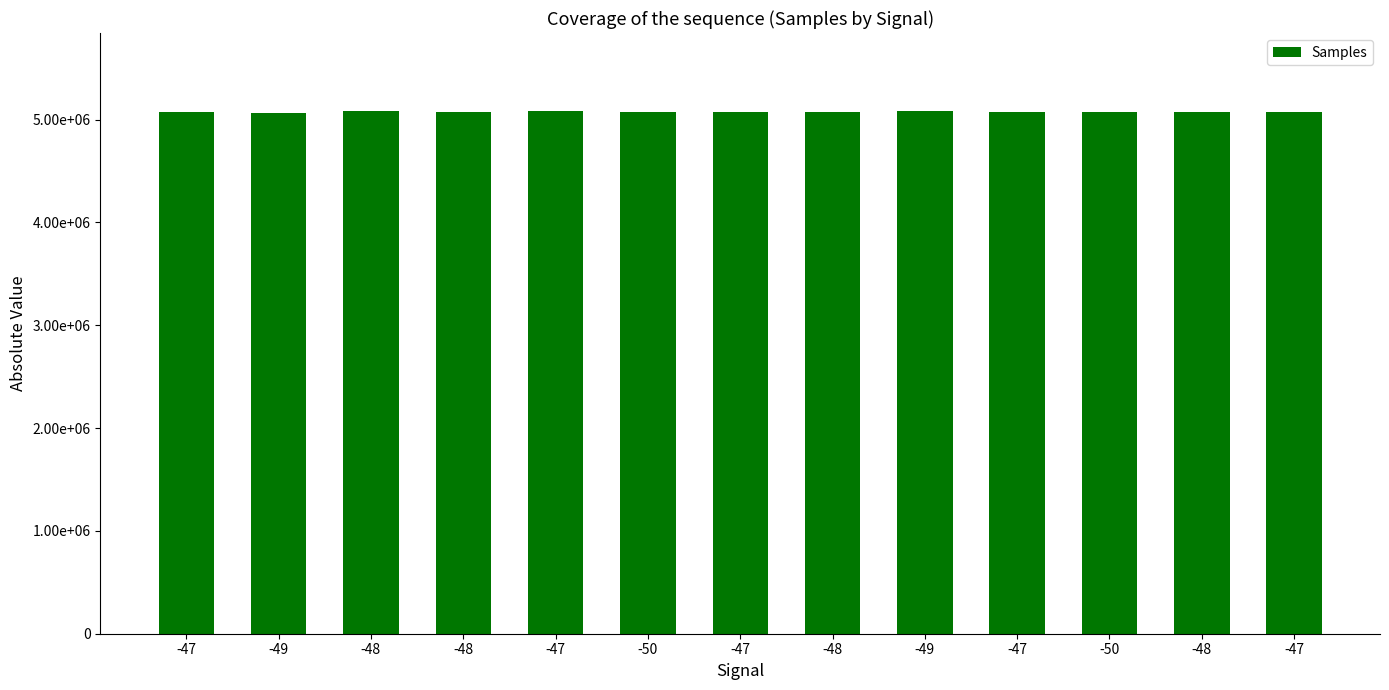

Read the value at -47, to the nearest 50.

5080250